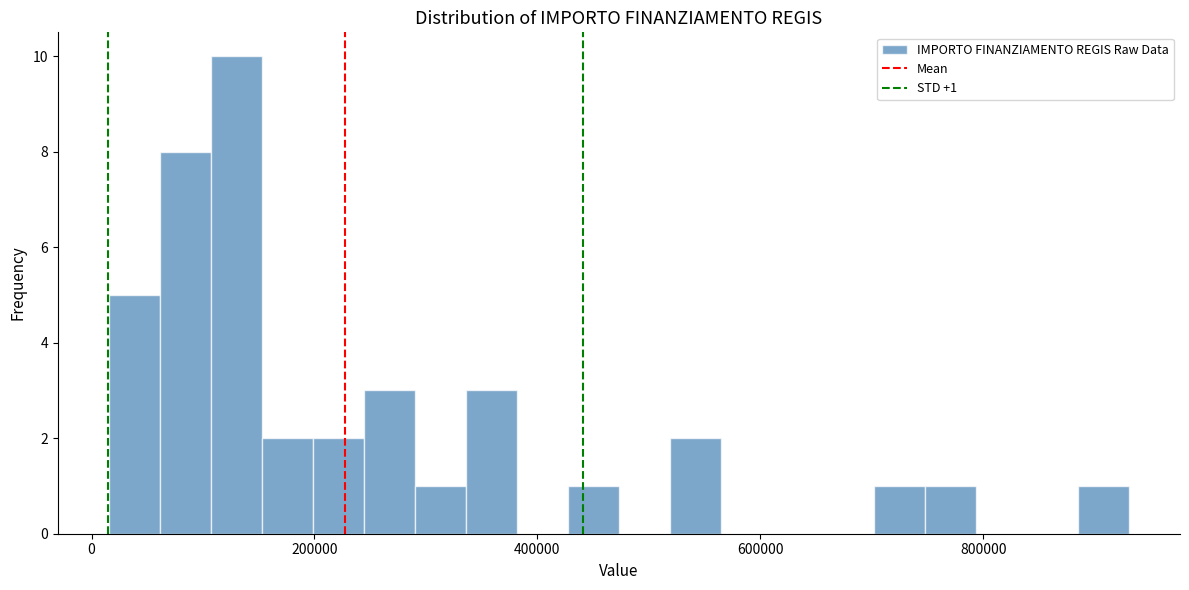

Around what value on the x-axis is the tallest bar? Give the approximate position of its centre, as read against the axis.

120000